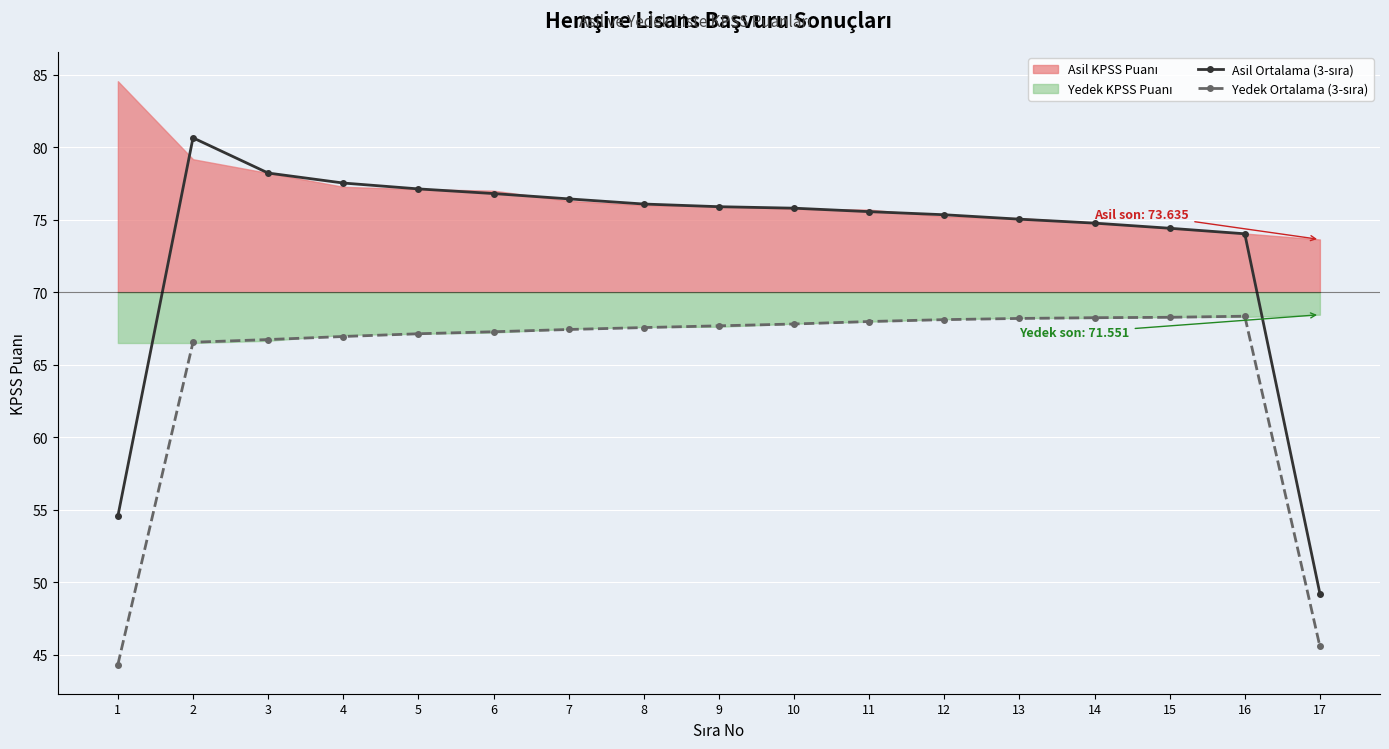

The value of Yedek Ortalama (3-sıra) at 5 is 100.9. True or false?

False